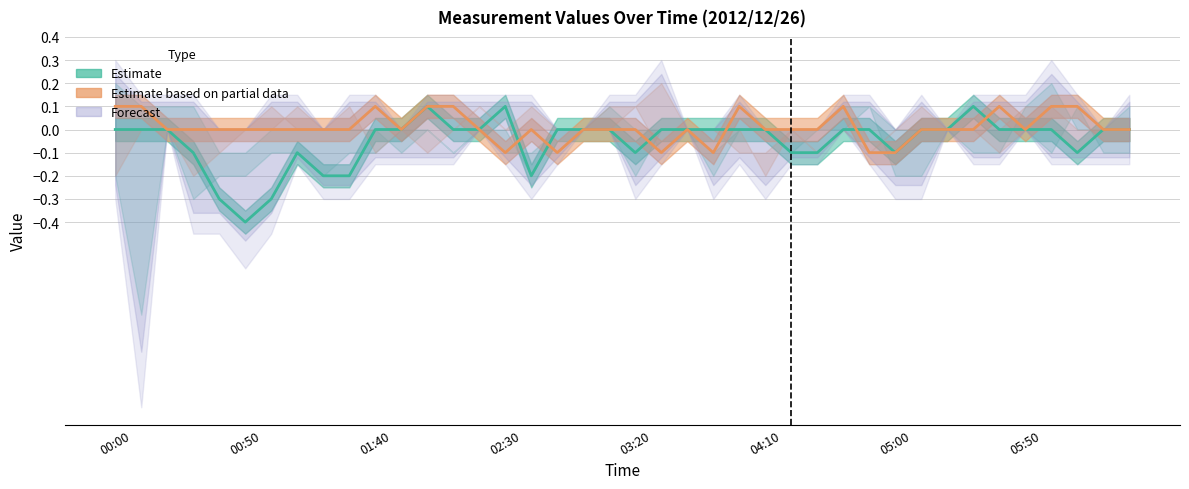

Is it true that Estimate based on partial data (col_2.712) equals -0.0 at 29?

False